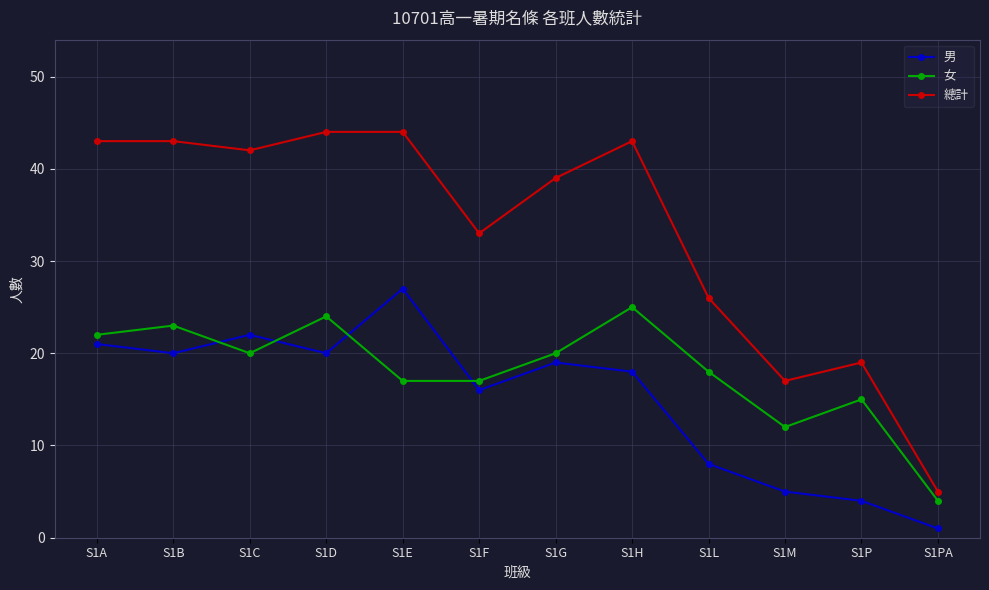

Reading right to left, extract all data points from this chart.

男: S1PA=1	S1P=4	S1M=5	S1L=8	S1H=18	S1G=19	S1F=16	S1E=27	S1D=20	S1C=22	S1B=20	S1A=21
女: S1PA=4	S1P=15	S1M=12	S1L=18	S1H=25	S1G=20	S1F=17	S1E=17	S1D=24	S1C=20	S1B=23	S1A=22
總計: S1PA=5	S1P=19	S1M=17	S1L=26	S1H=43	S1G=39	S1F=33	S1E=44	S1D=44	S1C=42	S1B=43	S1A=43